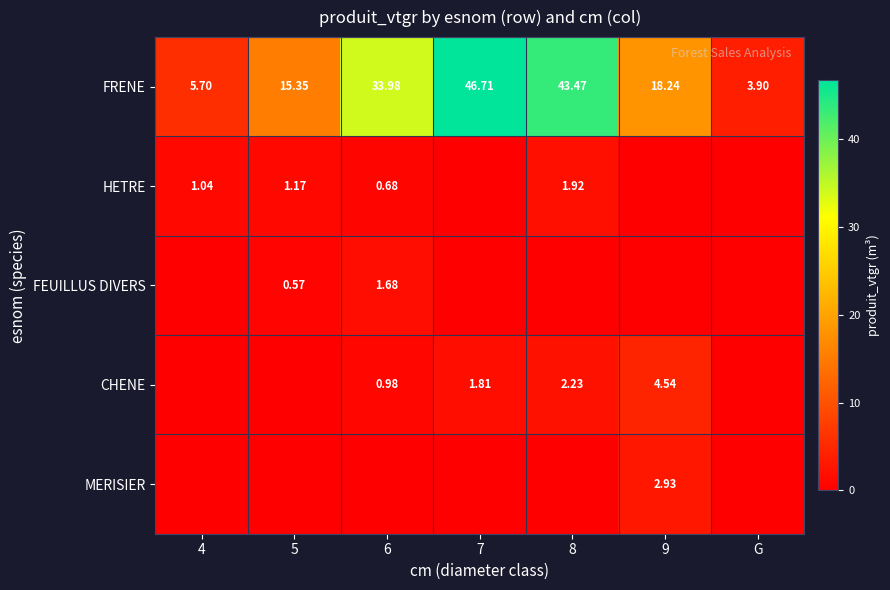

What is the lowest value of the FRENE series?

3.9